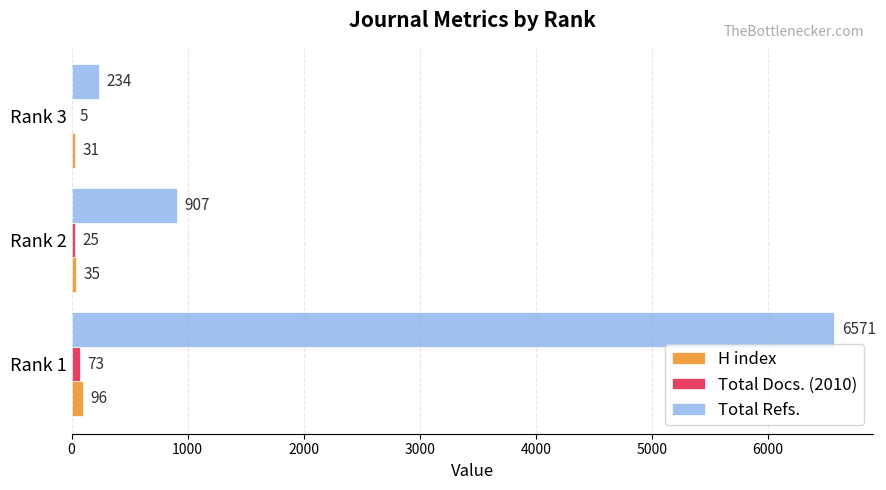

True or false: Total Docs. (2010) has a value of 5 at Rank 3.

True